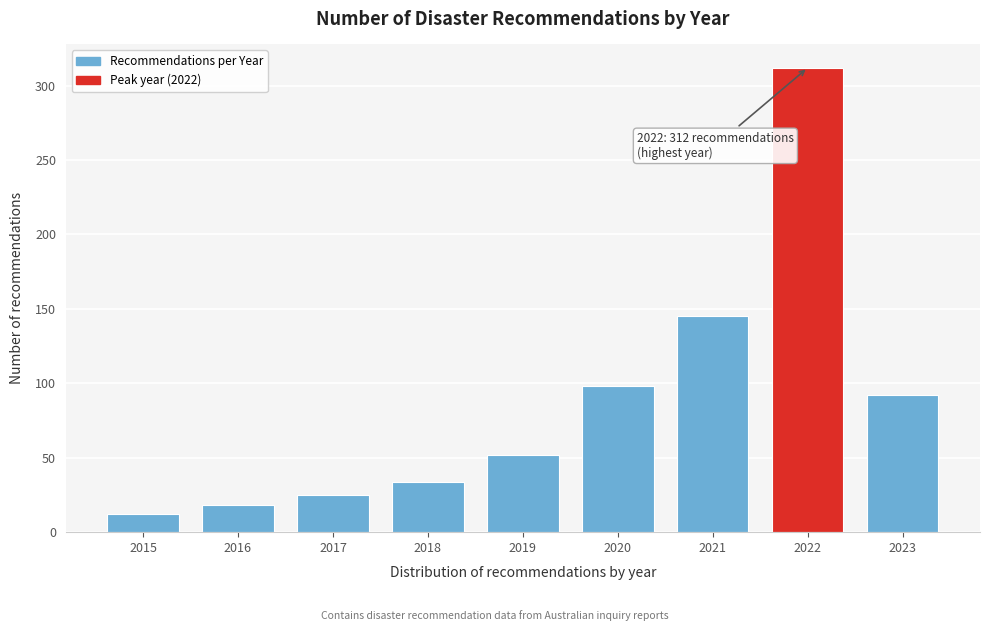

Reading left to right, transcribe all the data shown in this chart.

2015=12	2016=18	2017=25	2018=34	2019=52	2020=98	2021=145	2022=312	2023=92